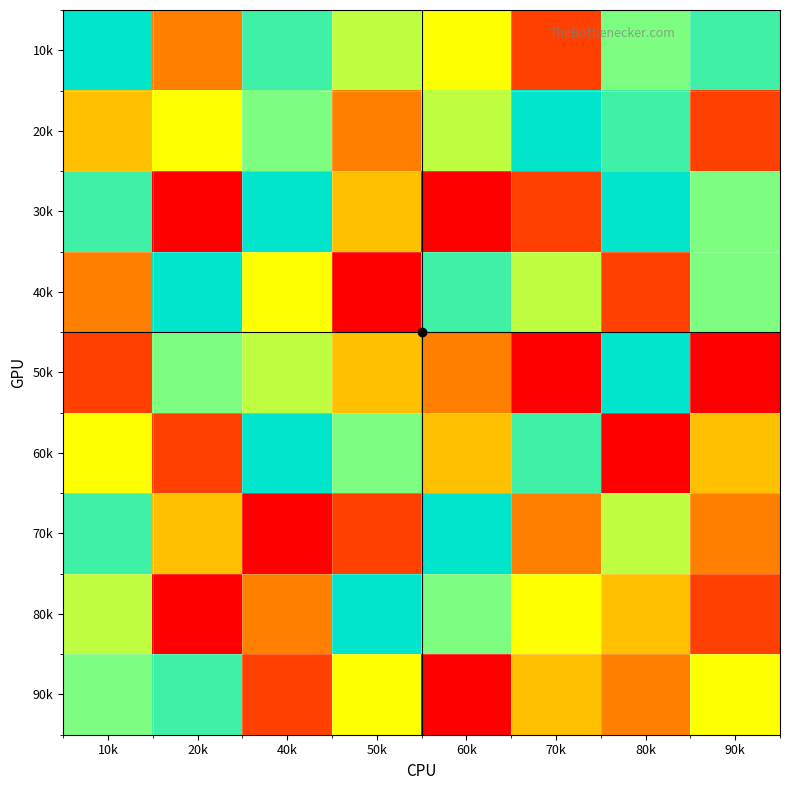

Reading left to right, list all the values displayed in this chart.

10k: 10k=9	20k=3	40k=8	50k=6	60k=5	70k=2	80k=7	90k=8
20k: 10k=4	20k=5	40k=7	50k=3	60k=6	70k=9	80k=8	90k=2
30k: 10k=8	20k=1	40k=9	50k=4	60k=1	70k=2	80k=9	90k=7
40k: 10k=3	20k=9	40k=5	50k=1	60k=8	70k=6	80k=2	90k=7
50k: 10k=2	20k=7	40k=6	50k=4	60k=3	70k=1	80k=9	90k=1
60k: 10k=5	20k=2	40k=9	50k=7	60k=4	70k=8	80k=1	90k=4
70k: 10k=8	20k=4	40k=1	50k=2	60k=9	70k=3	80k=6	90k=3
80k: 10k=6	20k=1	40k=3	50k=9	60k=7	70k=5	80k=4	90k=2
90k: 10k=7	20k=8	40k=2	50k=5	60k=1	70k=4	80k=3	90k=5